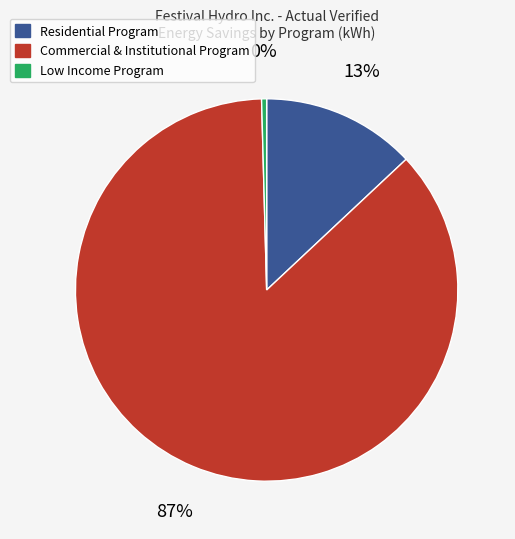

Is there any slice that represents more than half of the pie?

Yes